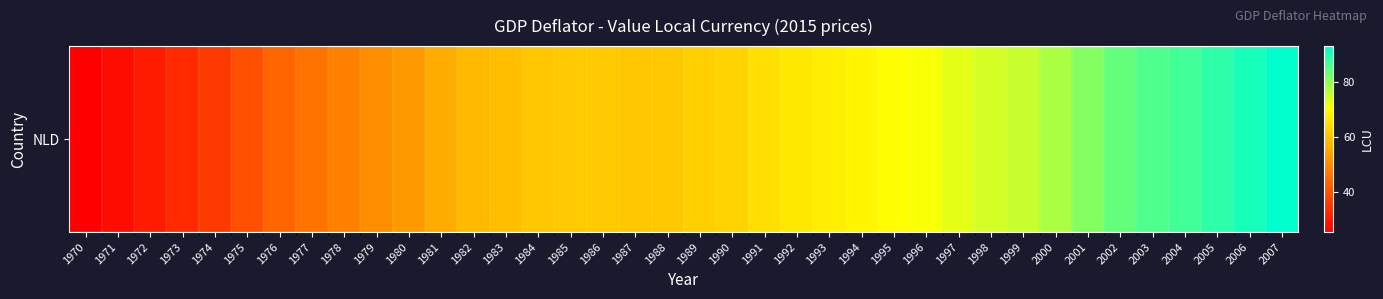

What is the sum of all values?

2351.8